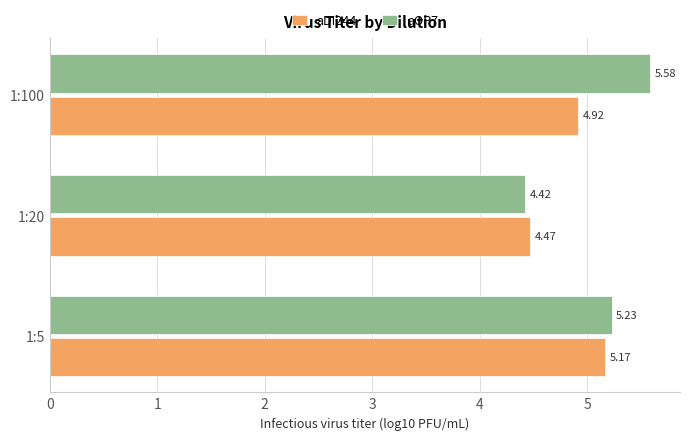

What is the difference between the maximum and minimum values in the aOP7 series?

1.2